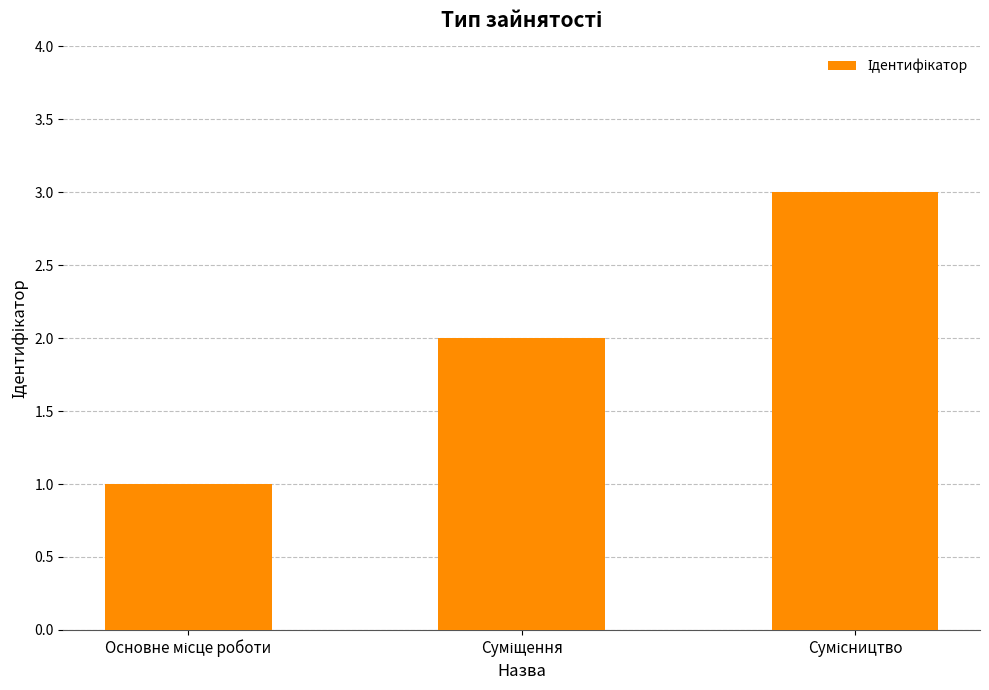

What is the sum of all values?

6